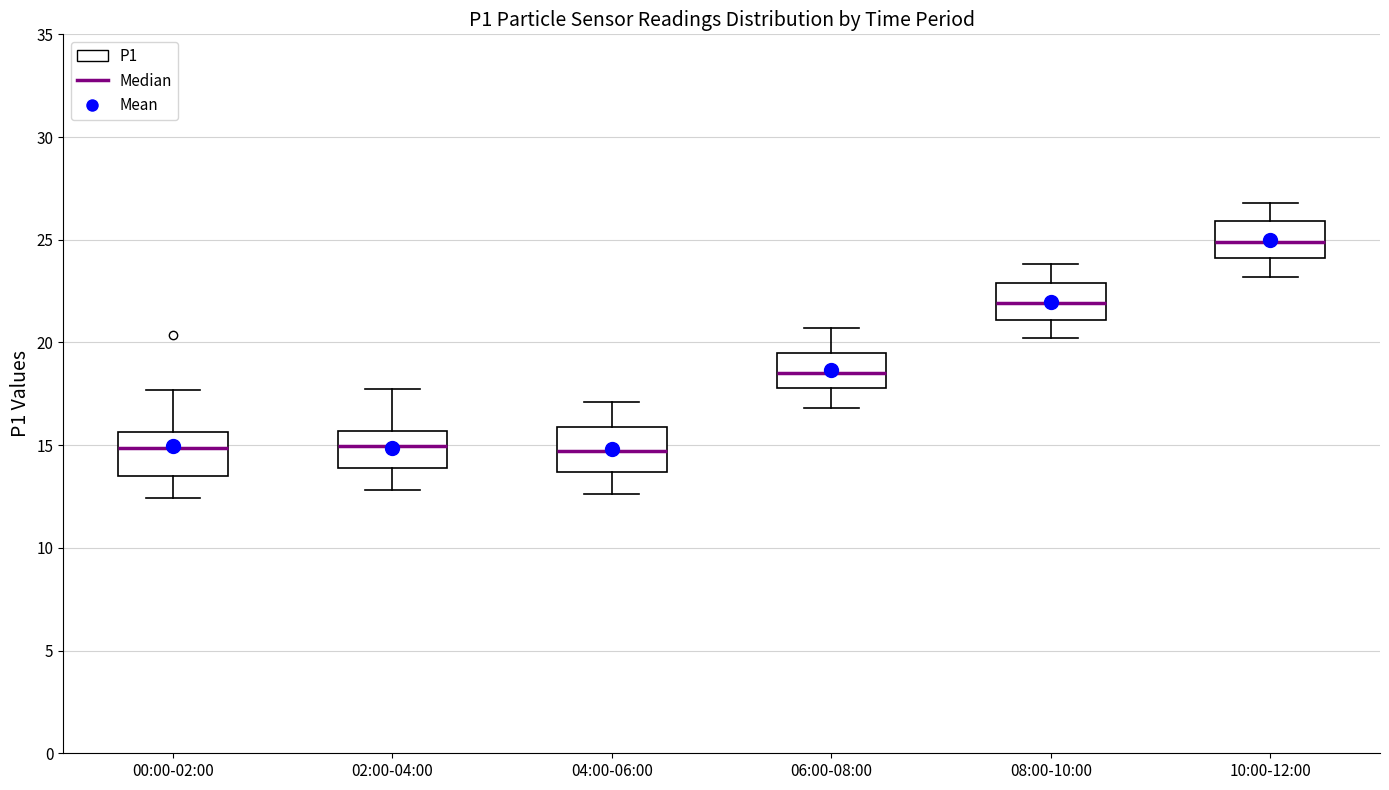

Where is the upper edge of the box for 08:00-10:00 on the y-axis? The values are not printed on the chart, so give them approximately, as read against the axis.

23.0